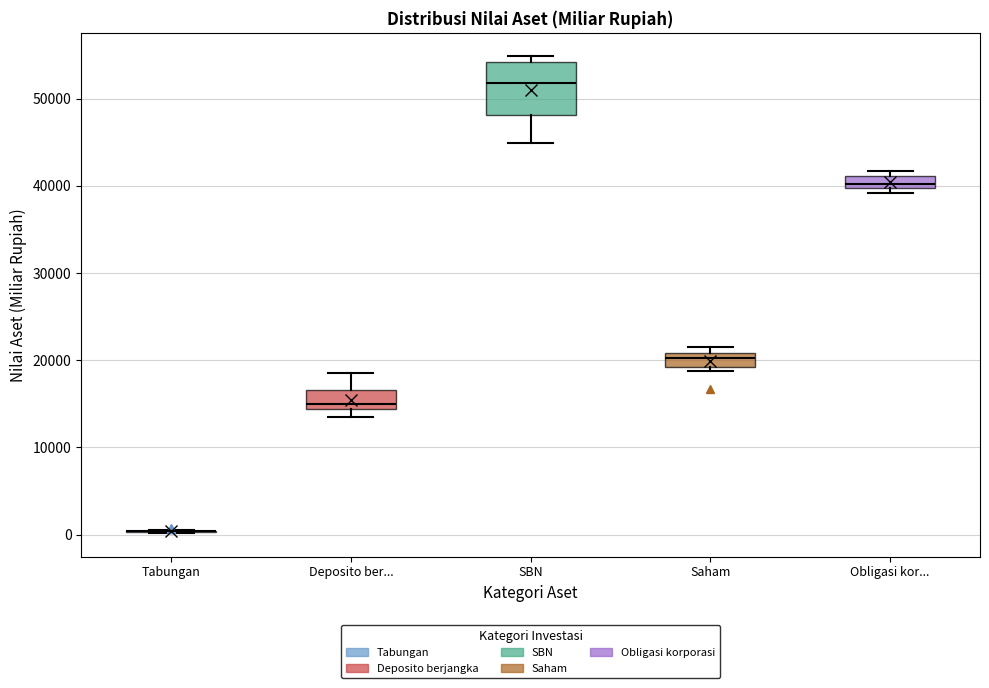

Which box is the tallest, from its lower edge to its upper edge?

SBN